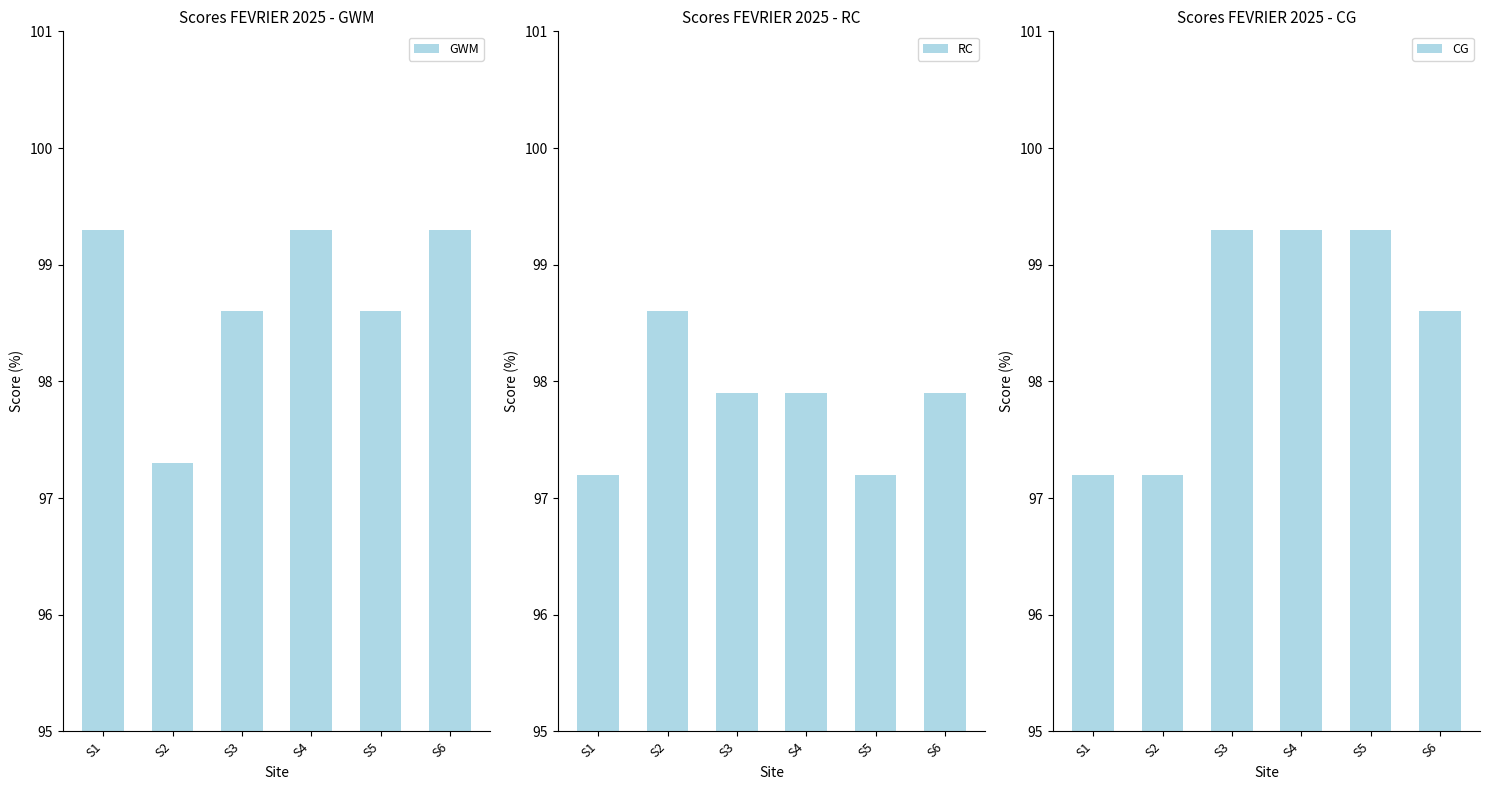

At which category is the sum across all series the highest?

S4